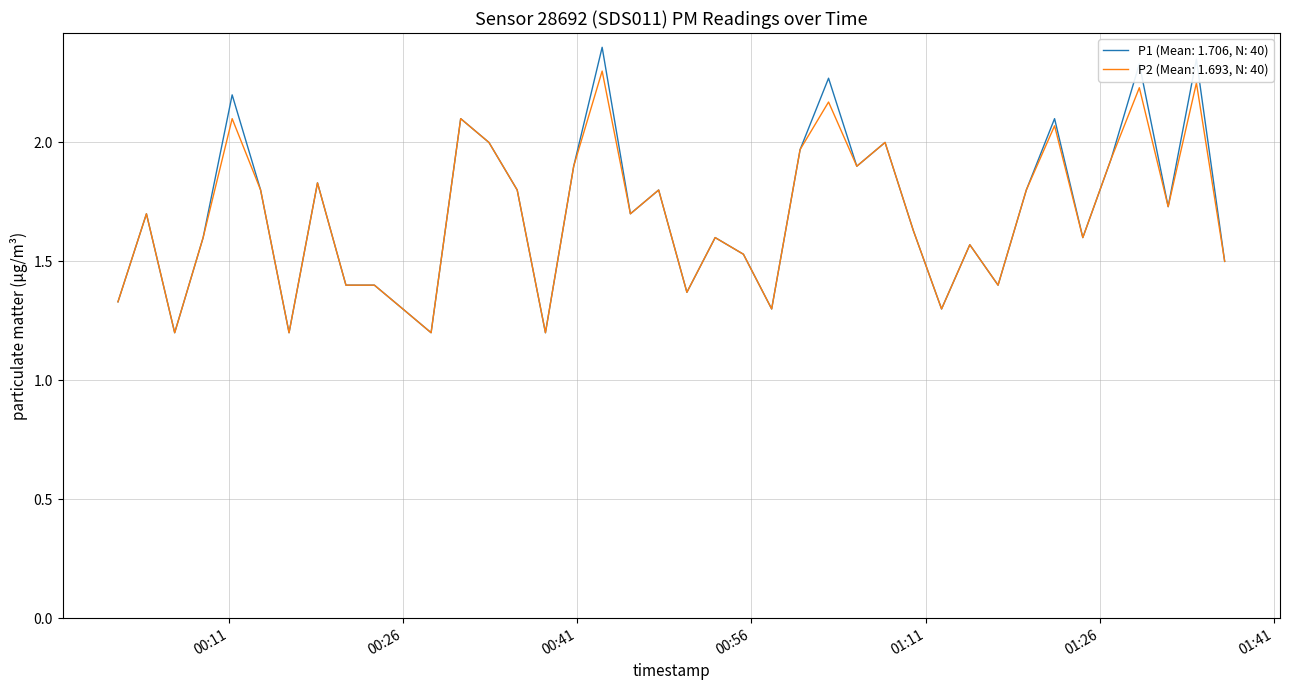

What is the minimum value for P2 (Mean: 1.693, N: 40)?

1.2